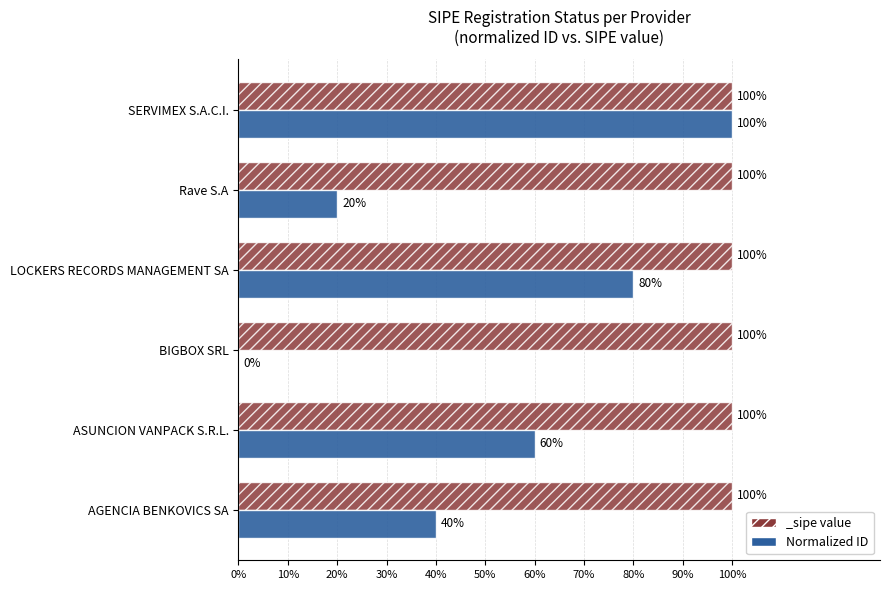

What is the change in value from LOCKERS RECORDS MANAGEMENT SA to SERVIMEX S.A.C.I.?

+0.2